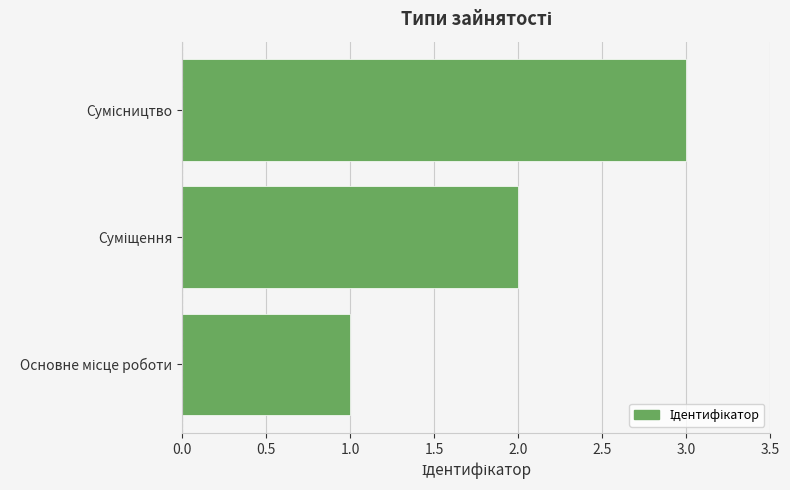

What is the sum of all values?

6